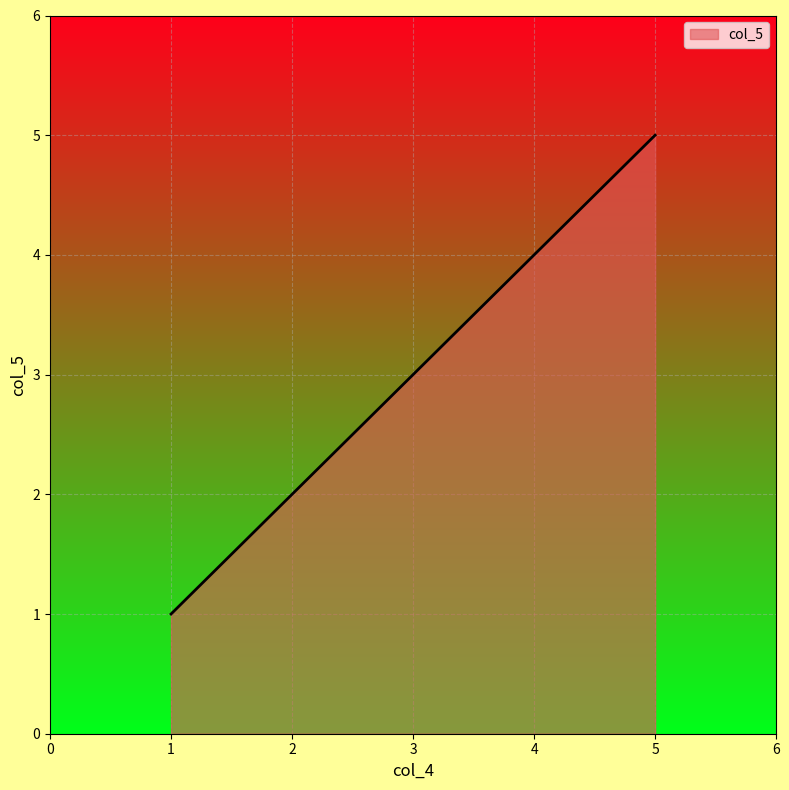

List the labels in order of value, smallest first.

1, 2, 3, 4, 5